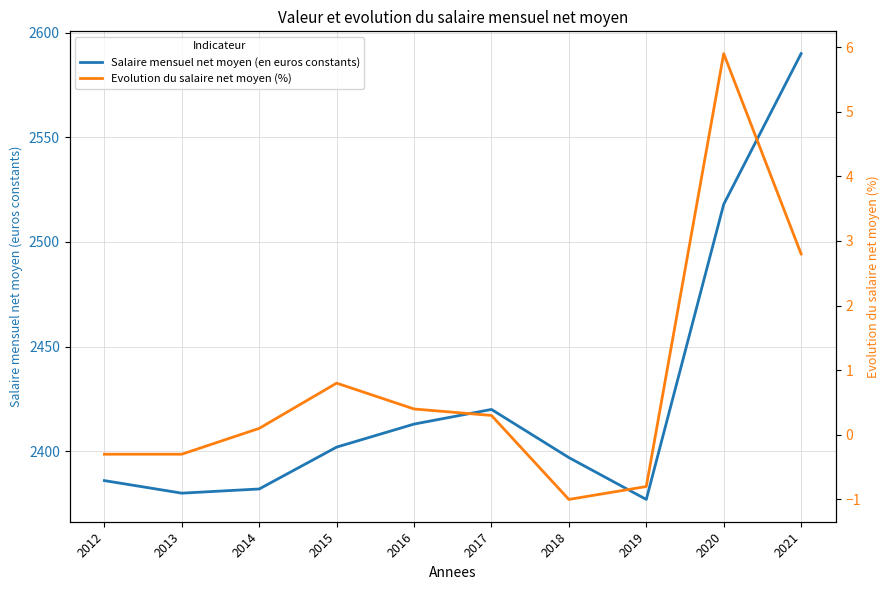

At which category does Evolution du salaire net moyen (%) reach its first local peak?

2015